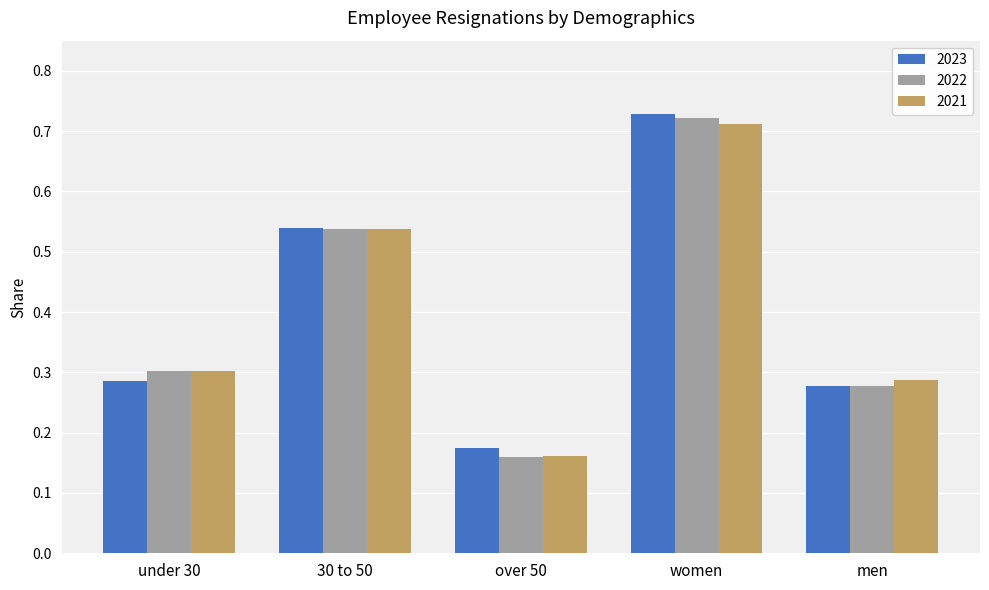

What is the average value of the 2021 series?

0.4